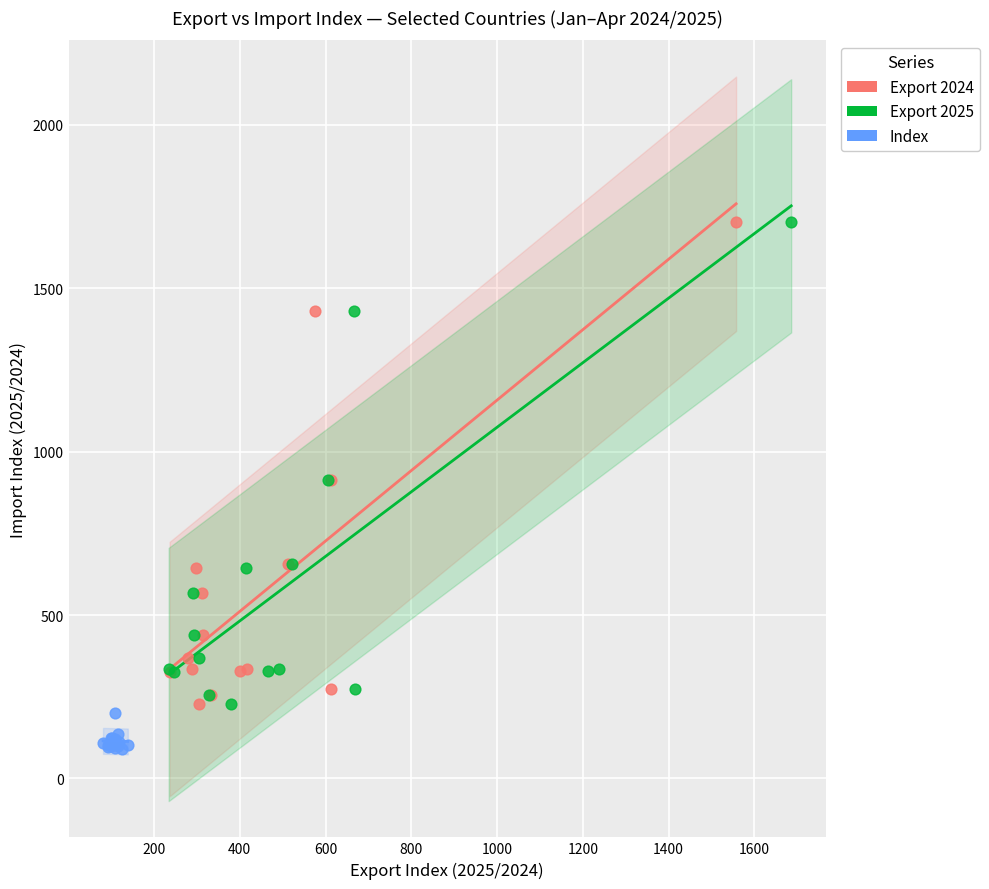

Which series reaches the minimum Y coordinate?

Index